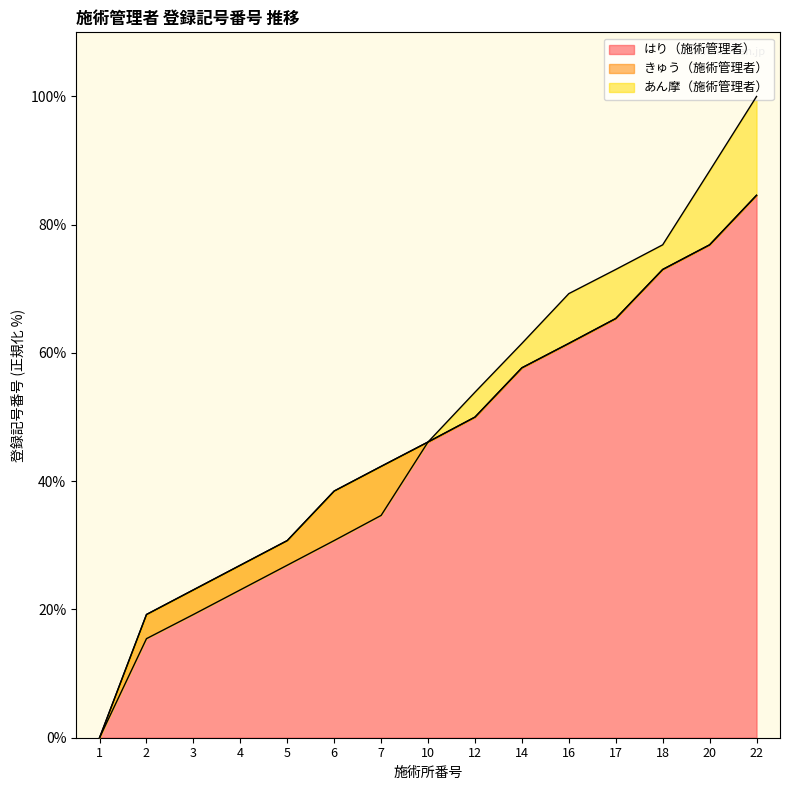

The value of はり（施術管理者） at 3 is 39.0. True or false?

False